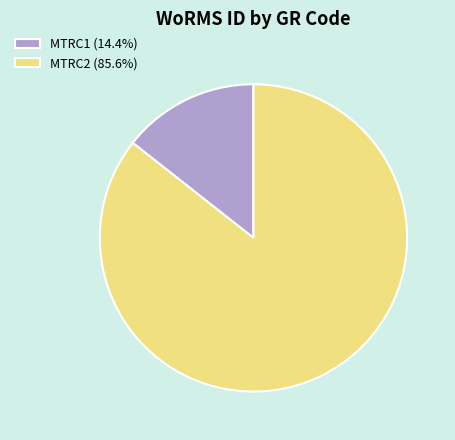

What is the ratio of the value at MTRC2 (85.6%) to the value at MTRC1 (14.4%)?

6.0